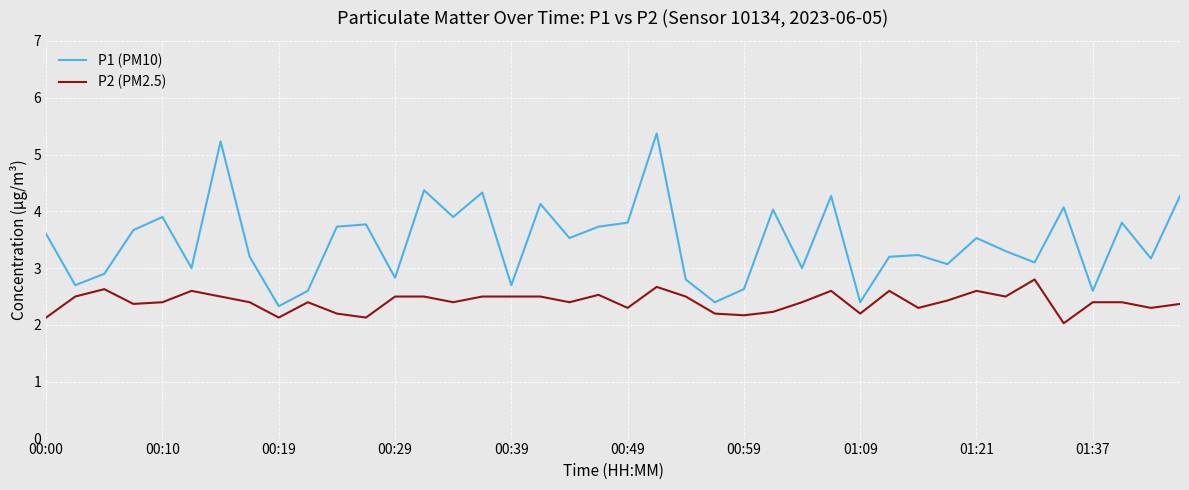

Which series has the largest total across all categories?

P1 (PM10)